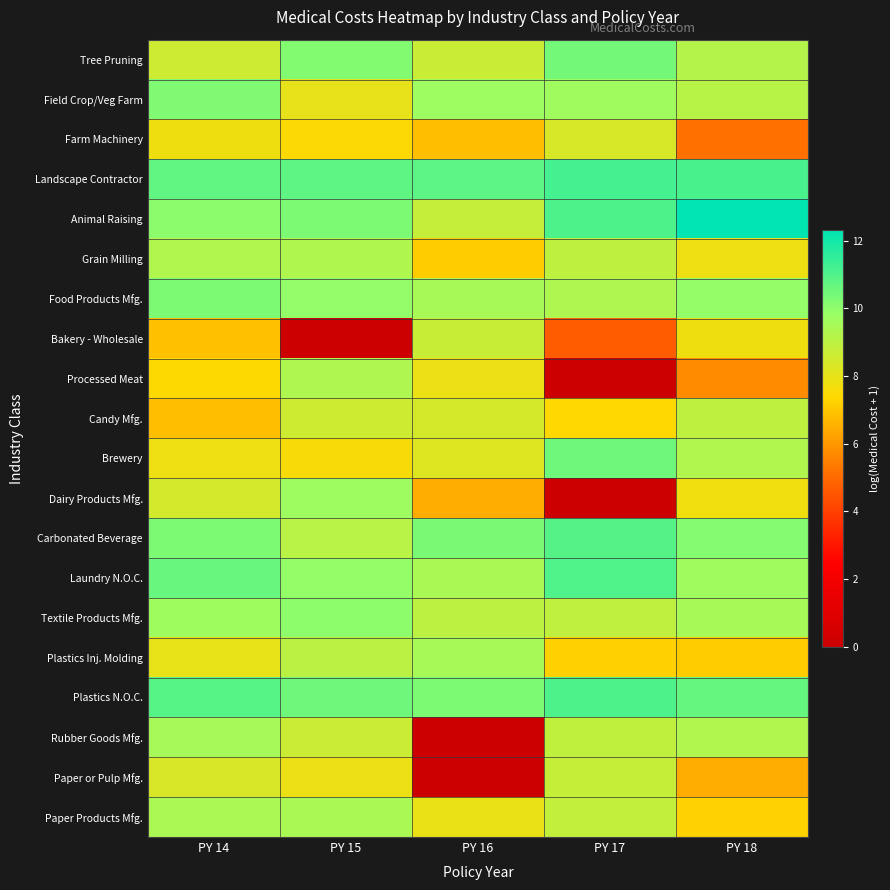

What is the spread (max minus min) of values at PY 16?

10.8